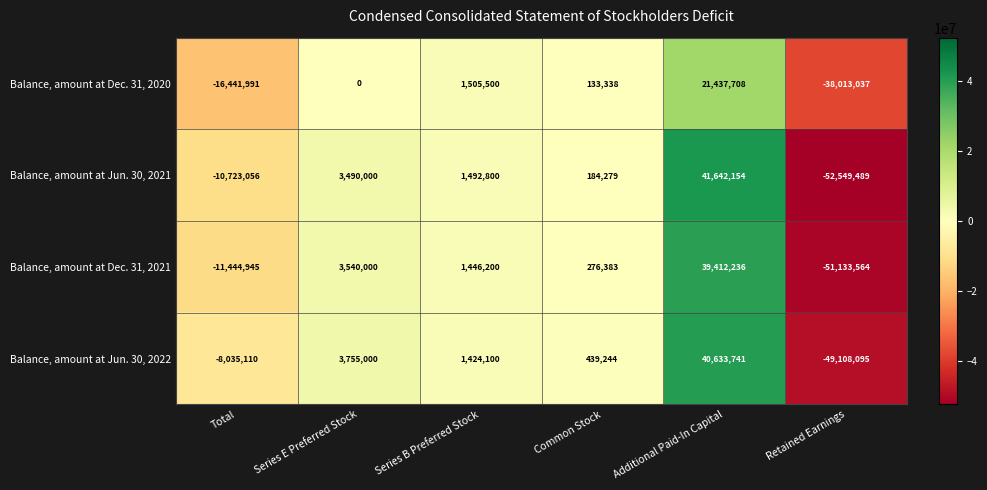

At Retained Earnings, list the series in order from smallest to largest.

Balance, amount at Jun. 30, 2021, Balance, amount at Dec. 31, 2021, Balance, amount at Jun. 30, 2022, Balance, amount at Dec. 31, 2020